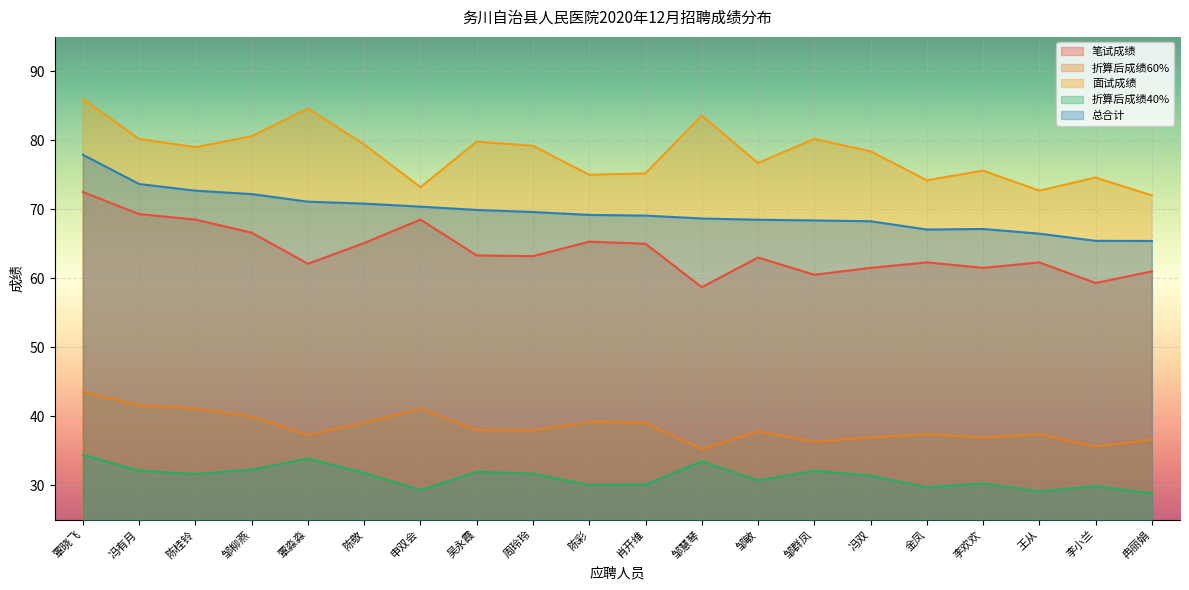

At 邹柳燕, list the series in order from largest to smallest.

面试成绩, 总合计, 笔试成绩, 折算后成绩60%, 折算后成绩40%